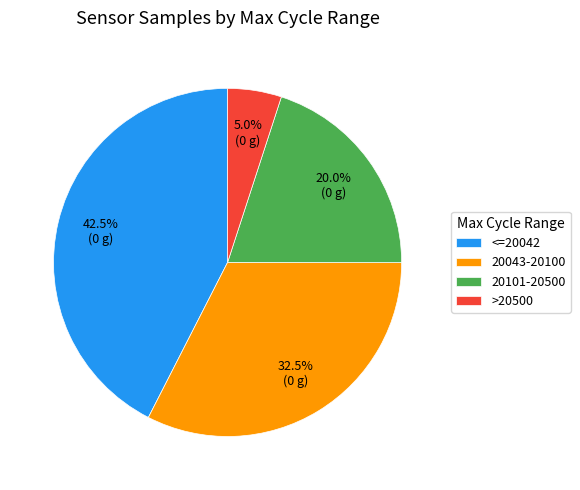

Combined, what portion of the pie is 20043-20100 and <=20042?

75.0%